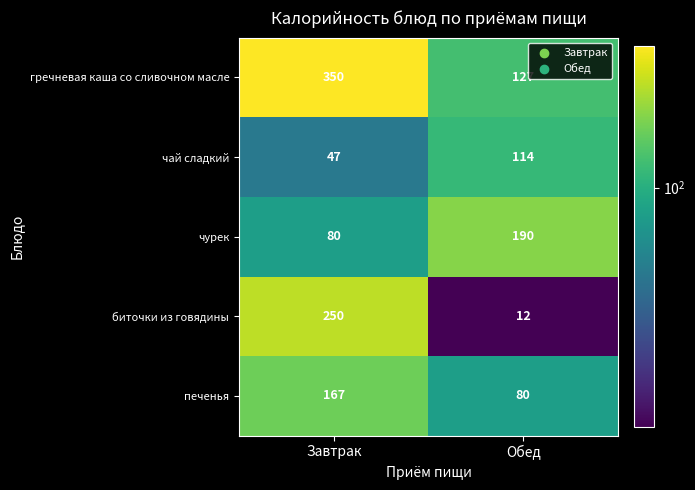

What is the difference between the highest and lowest values at Обед?

178